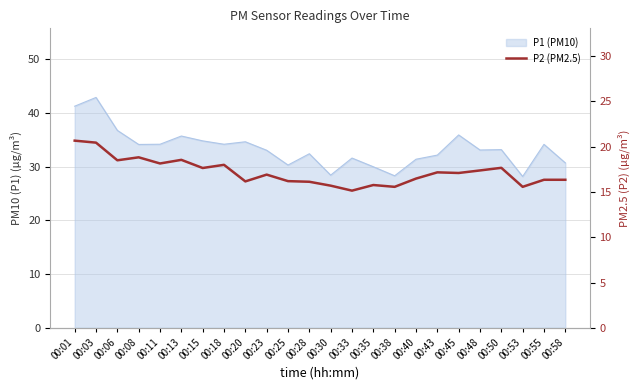

The value at 00:28 is 16.1. True or false?

True